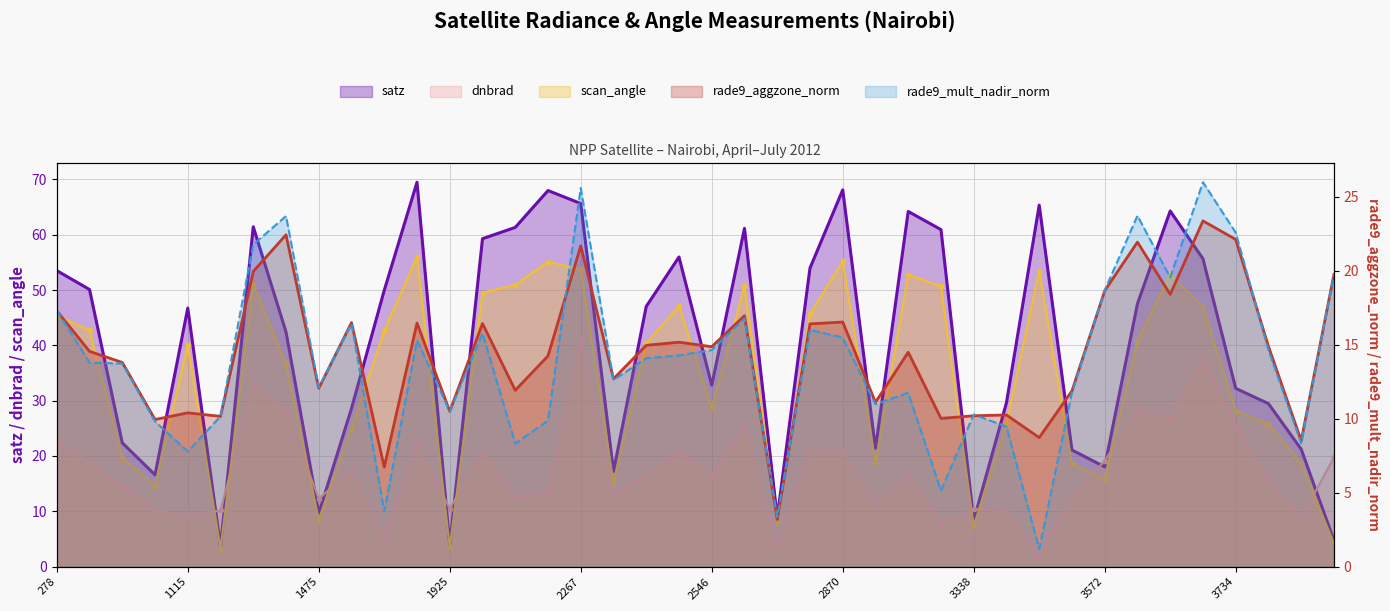

List the series in order of their peak value, highest first.

satz, scan_angle, dnbrad, rade9_mult_nadir_norm, rade9_aggzone_norm